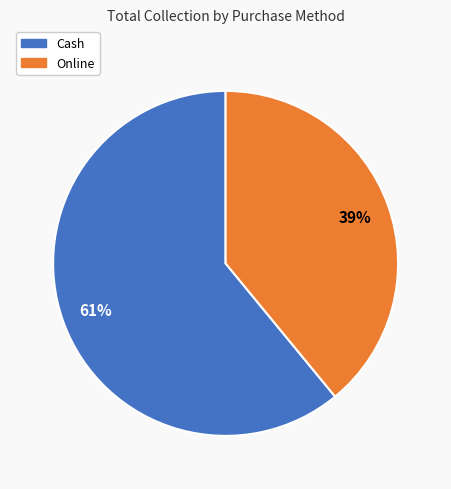

The Online slice represents 39% of the pie. True or false?

True